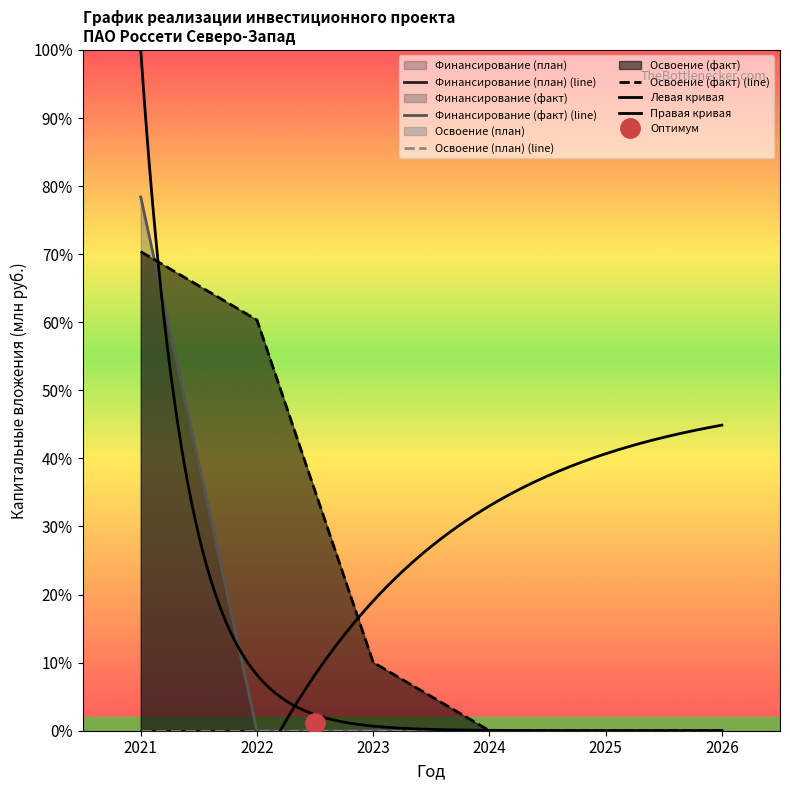

List the labels in order of Освоение (факт) value, largest first.

2021, 2022, 2023, 2024, 2025, 2026